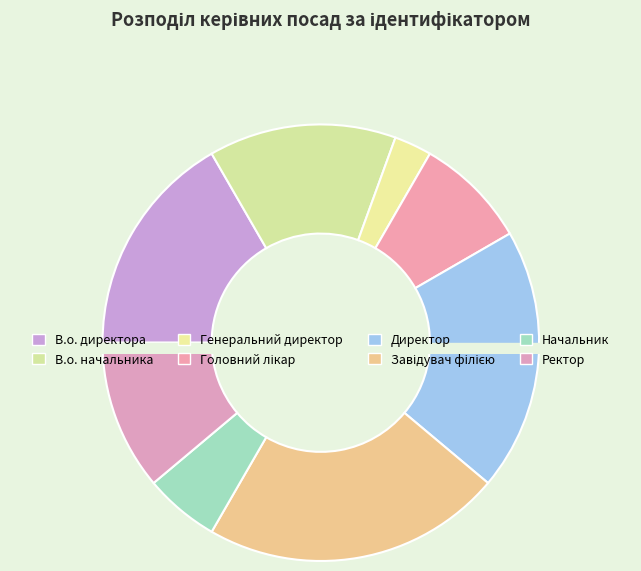

How many segments does this pie chart have?

8